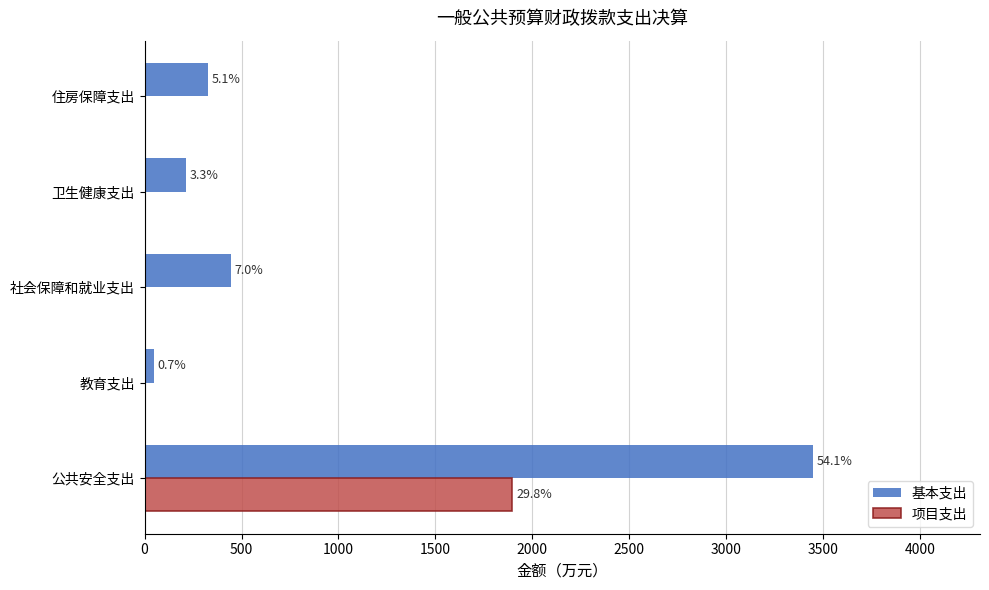

Reading left to right, what are all the values shown in this chart?

基本支出: 0=3447.8	500=46.4	1000=443.2	1500=212.2	2000=326.0
项目支出: 0=1897.7	500=0.0	1000=0.0	1500=0.0	2000=0.0